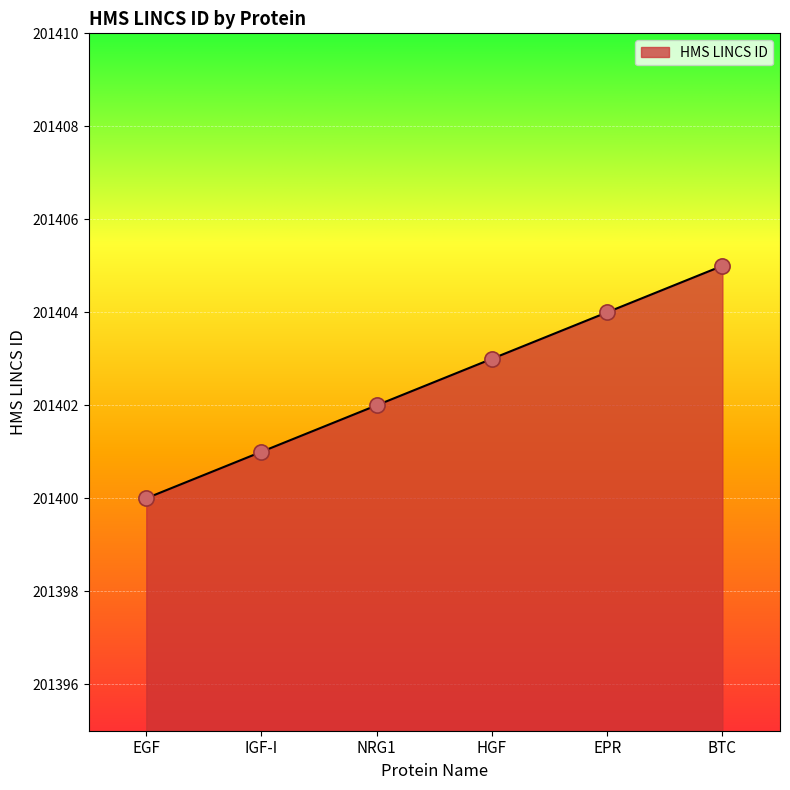

What is the change in value from IGF-I to EPR?

+3